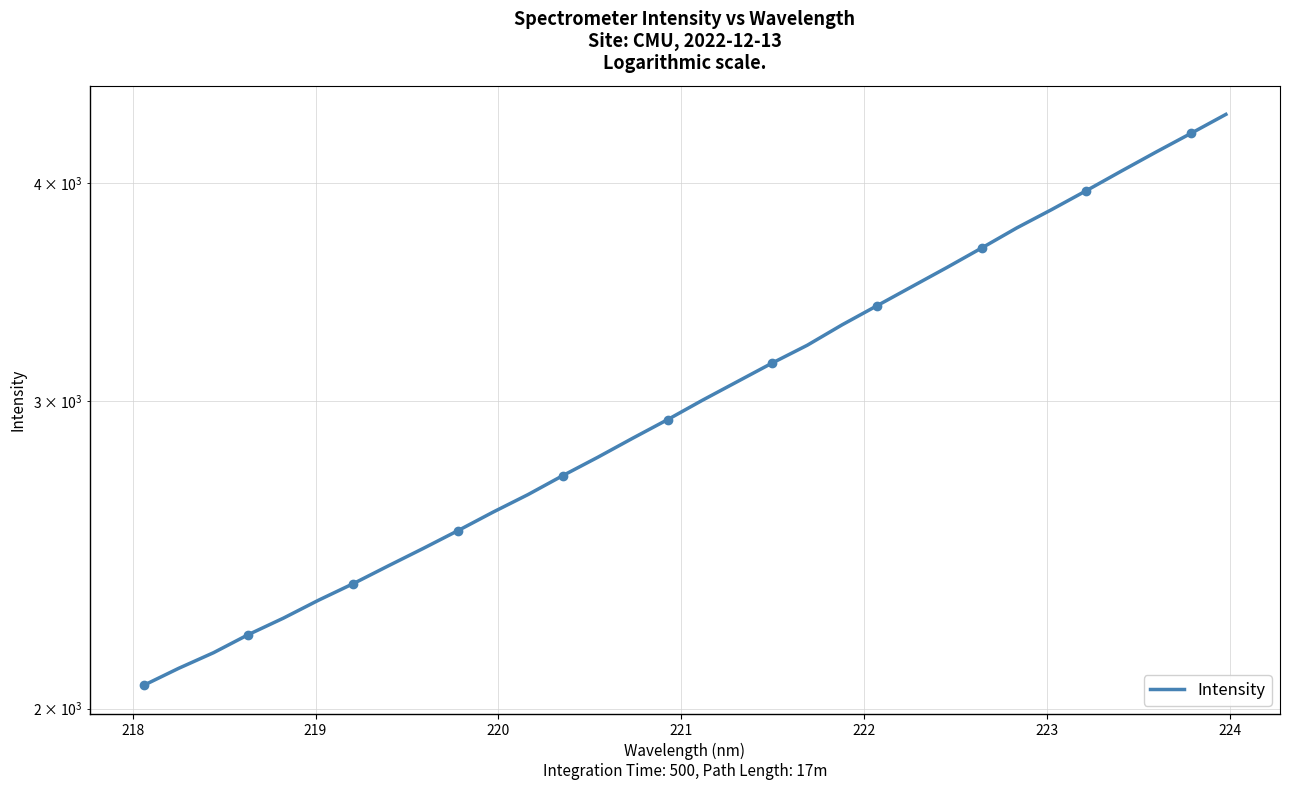

What is the maximum value shown in the chart?

4381.8